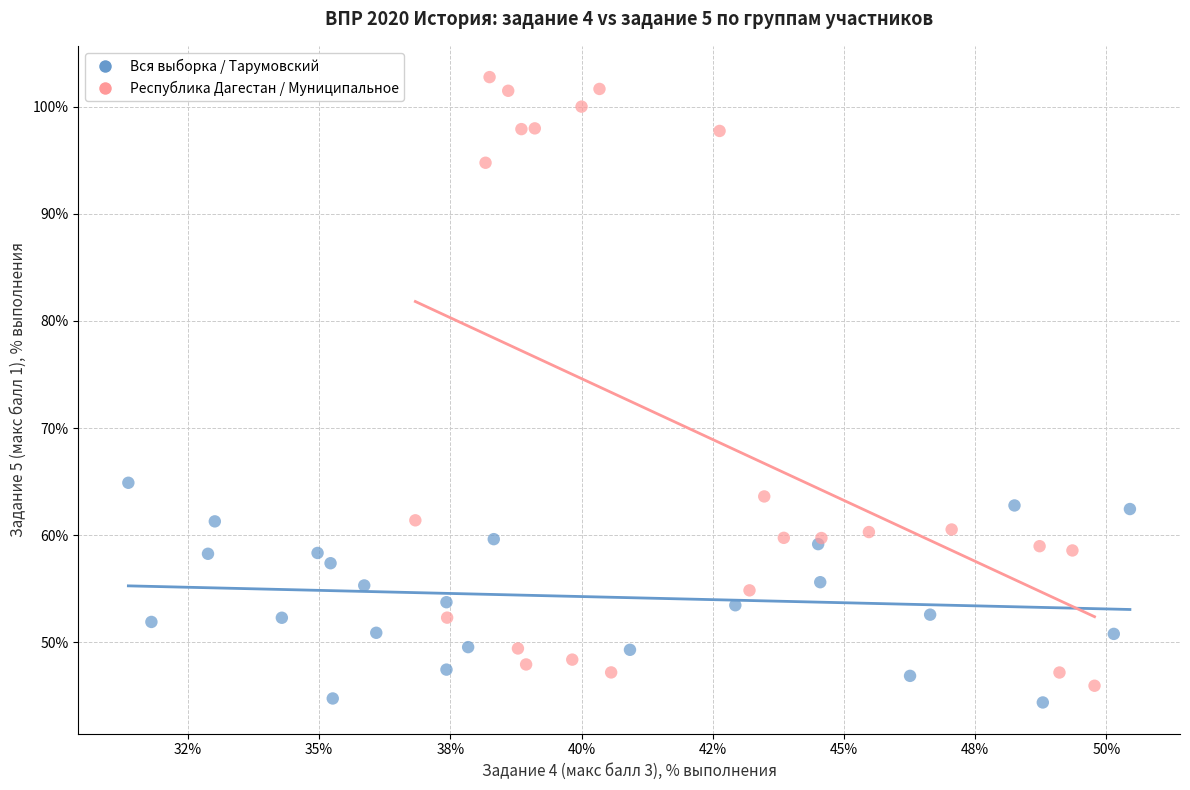

Which series has the widest spread of Y values?

Республика Дагестан / Муниципальное